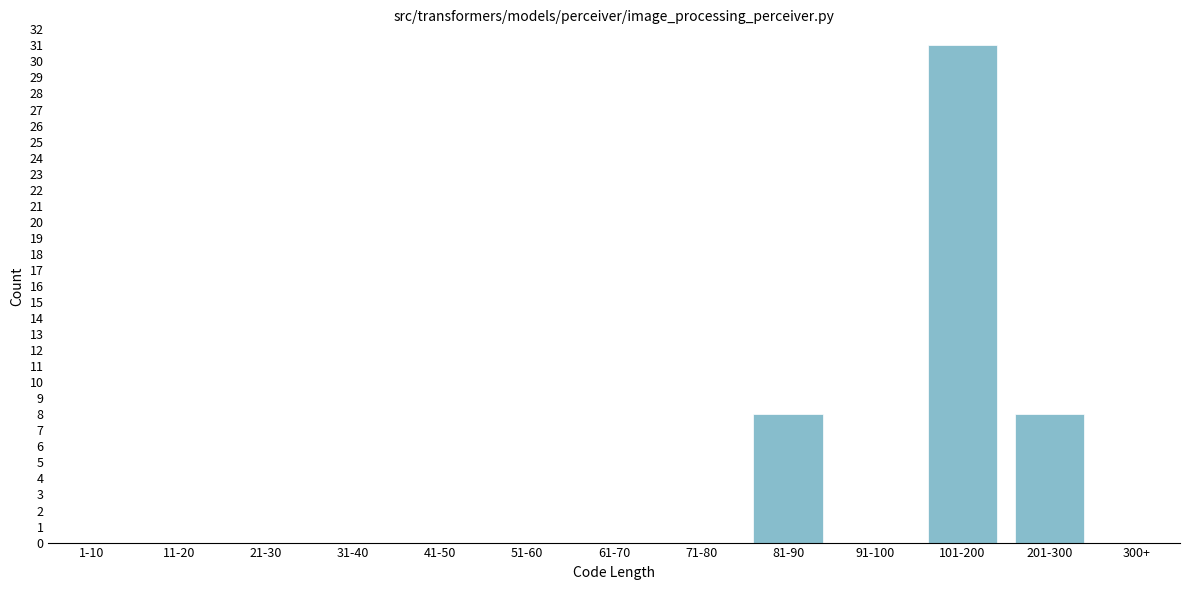

Reading right to left, list all the values displayed in this chart.

300+=0	201-300=8	101-200=31	91-100=0	81-90=8	71-80=0	61-70=0	51-60=0	41-50=0	31-40=0	21-30=0	11-20=0	1-10=0